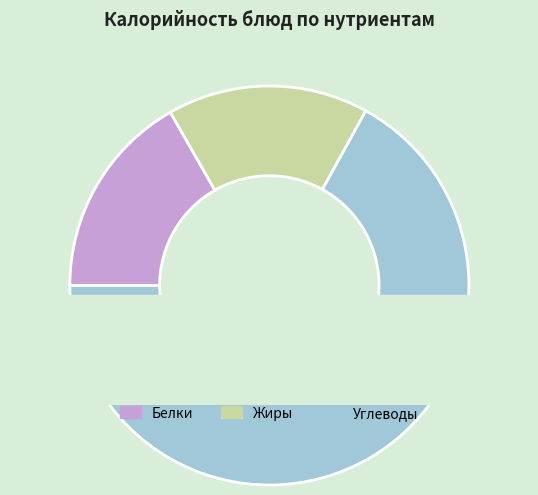

True or false: Салат из моркови с яблоком accounts for 1% of the total.

False